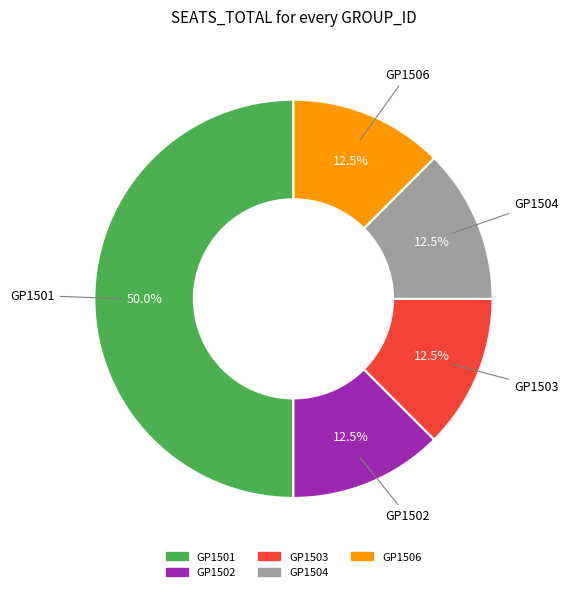

Which has a higher value, GP1506 or GP1501?

GP1501